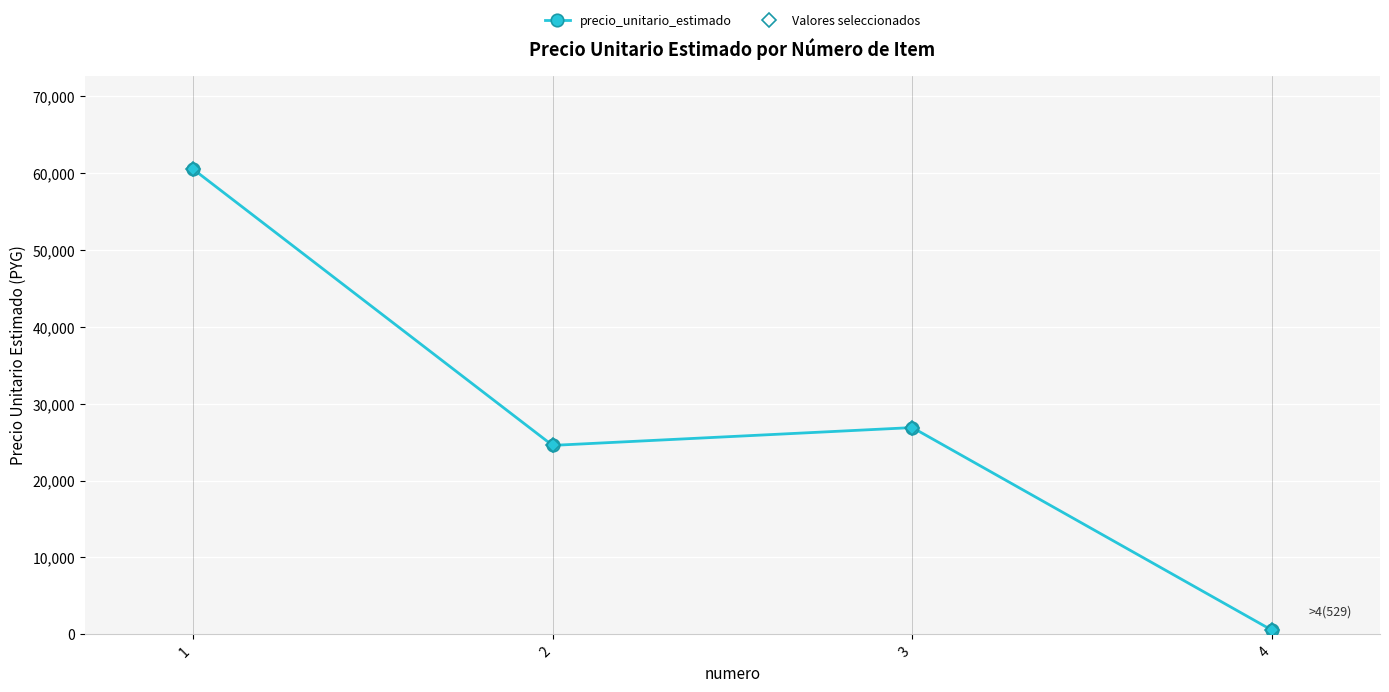

What is the smallest value displayed?

529